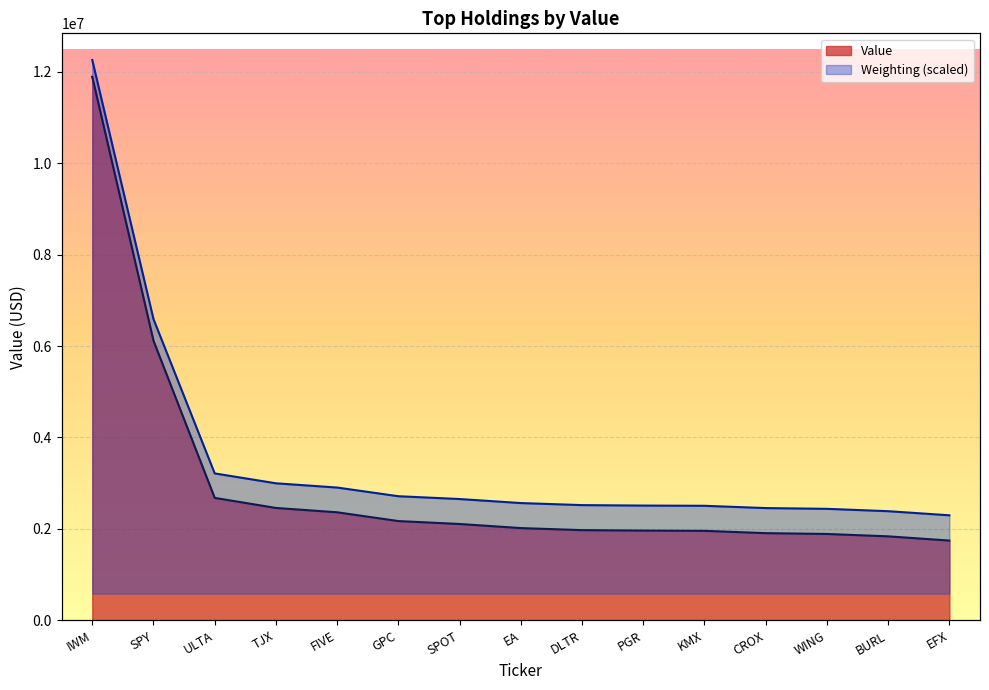

What is the approximate value of Weighting at CROX?

1906616.8